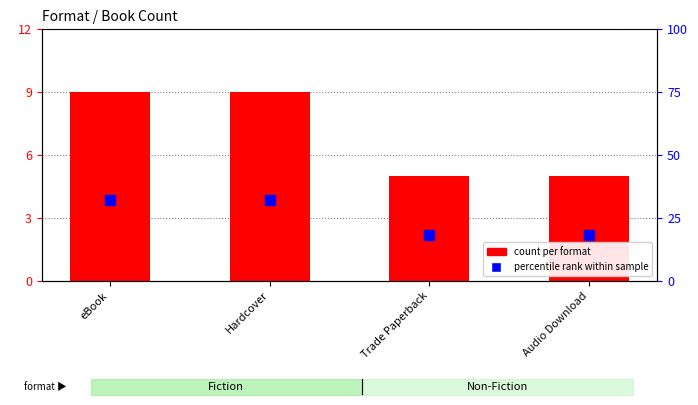

At which category is the sum across all series the highest?

eBook